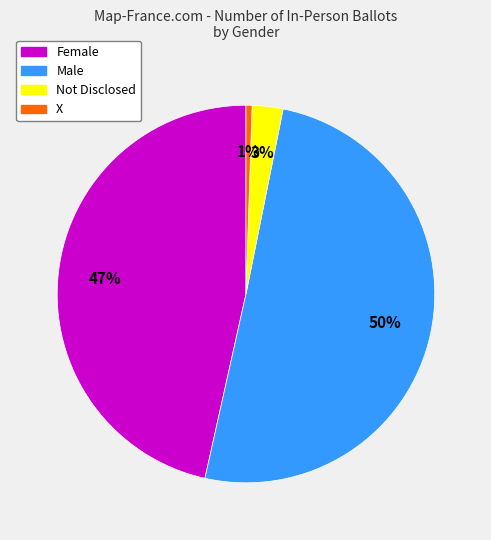

Rank the categories by value from lowest to highest.

X, Not Disclosed, Female, Male